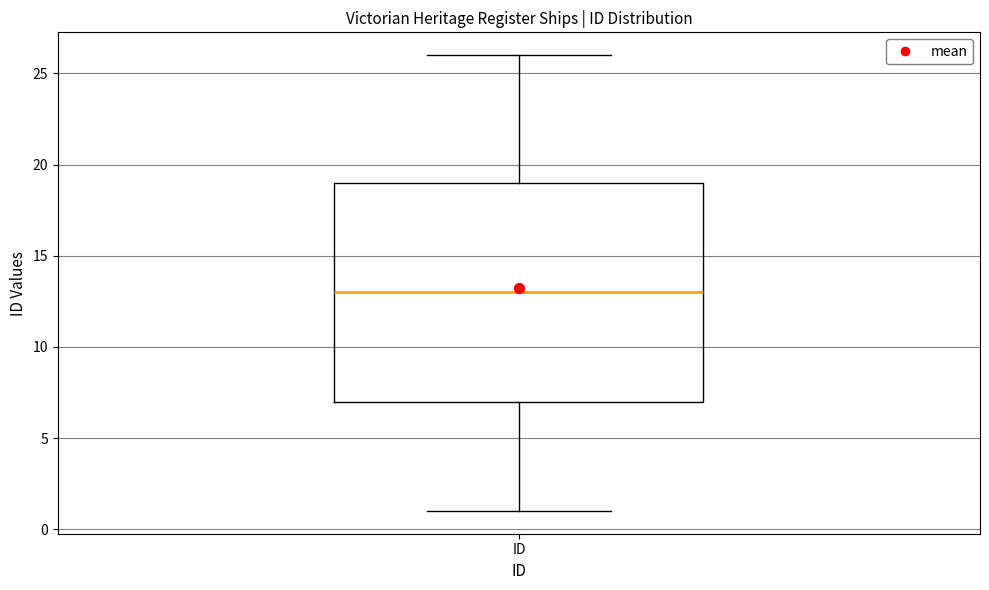

Transcribe this box plot: give where the median line is, the range the box spans, and where the two whiskers end, as read against the y-axis. The values are not printed on the chart, so give them approximately, as read against the axis.

median 13, box 7 to 19, whiskers 1 to 26